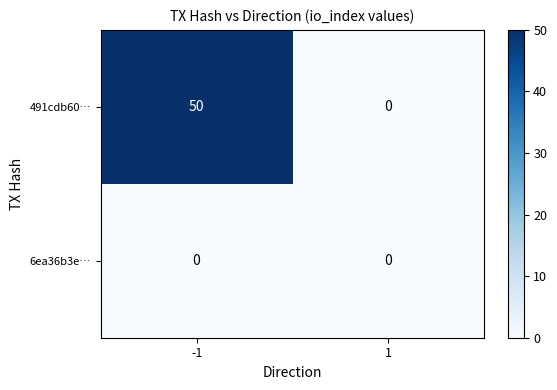

Between -1 and 1, which series saw the biggest shift?

491cdb60…